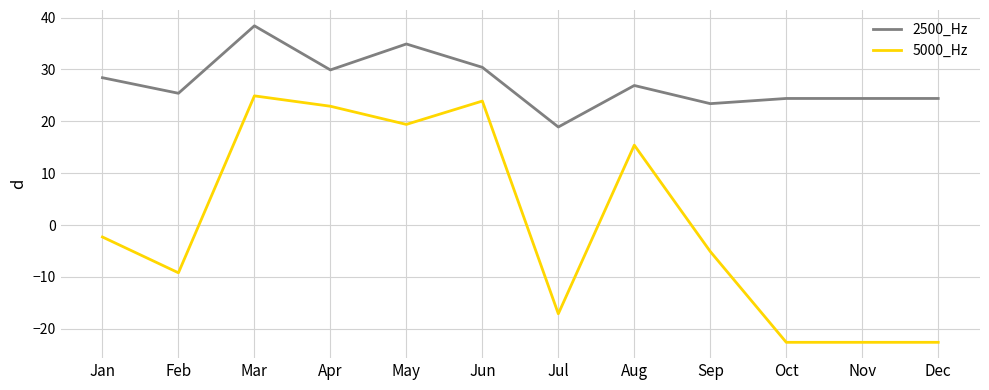

Reading left to right, extract all data points from this chart.

2500_Hz: Jan=28.4	Feb=25.4	Mar=38.4	Apr=29.9	May=34.9	Jun=30.4	Jul=18.9	Aug=26.9	Sep=23.4	Oct=24.4	Nov=24.4	Dec=24.4
5000_Hz: Jan=-2.3	Feb=-9.2	Mar=24.9	Apr=22.9	May=19.4	Jun=23.9	Jul=-17.1	Aug=15.4	Sep=-5.1	Oct=-22.6	Nov=-22.6	Dec=-22.6